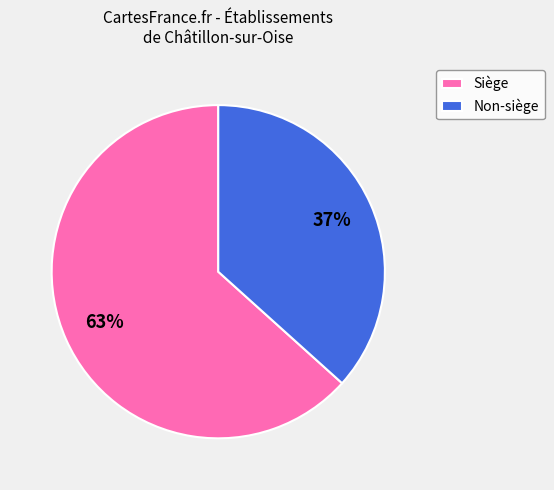

Does Siège represent more than half of the total?

Yes